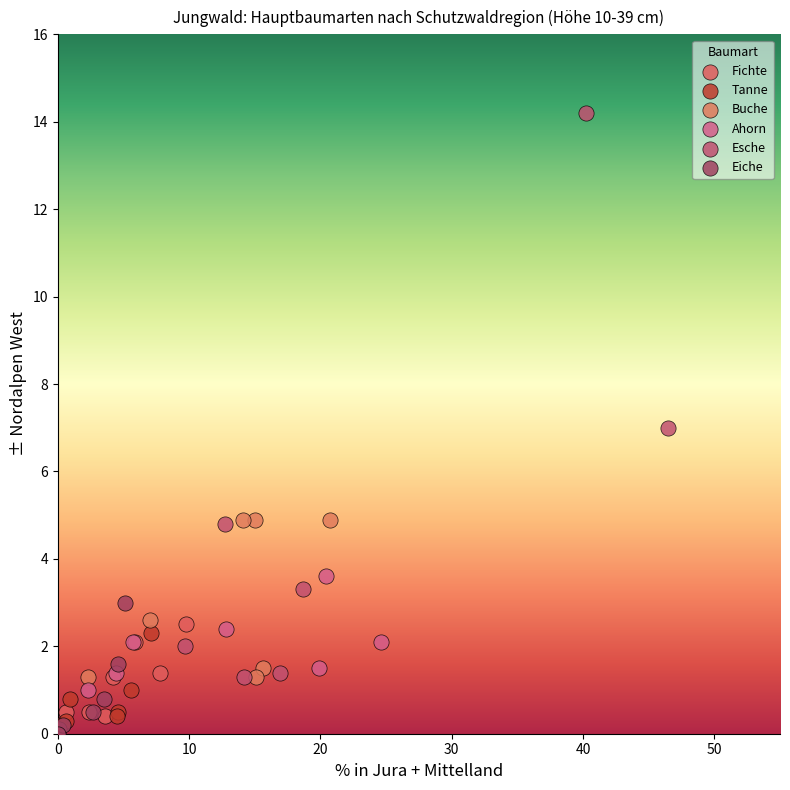

Which series has the widest spread of Y values?

Esche